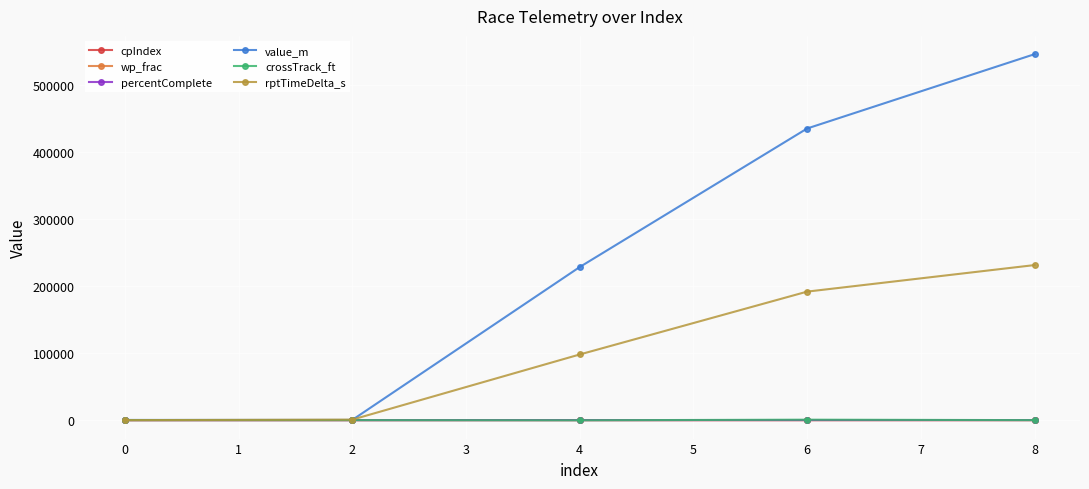

Which series changed the most between 0 and 4?

value_m